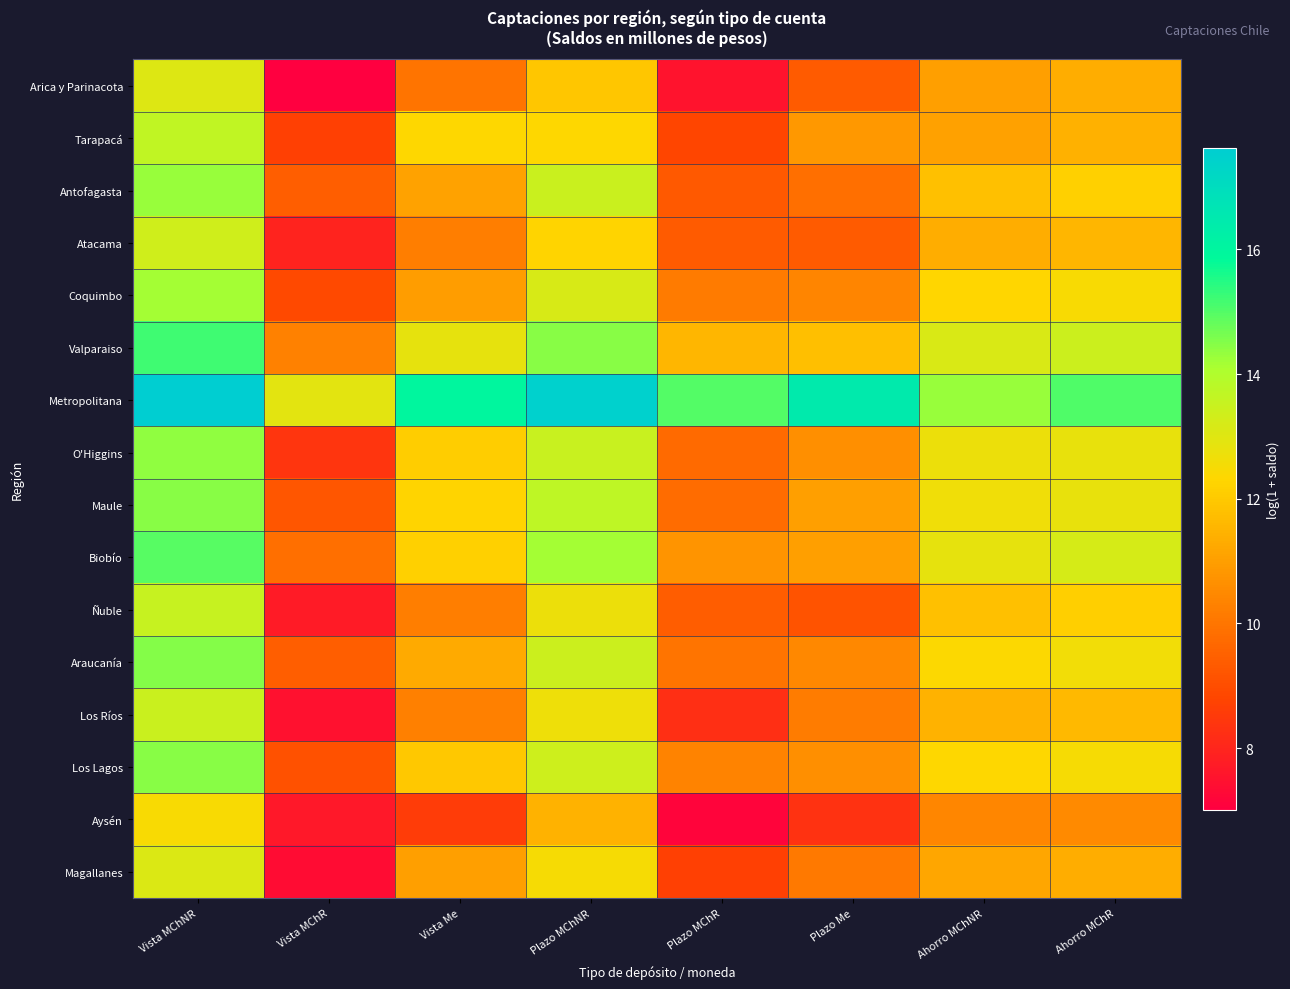

At how many categories does at least one series exceed 15?

5